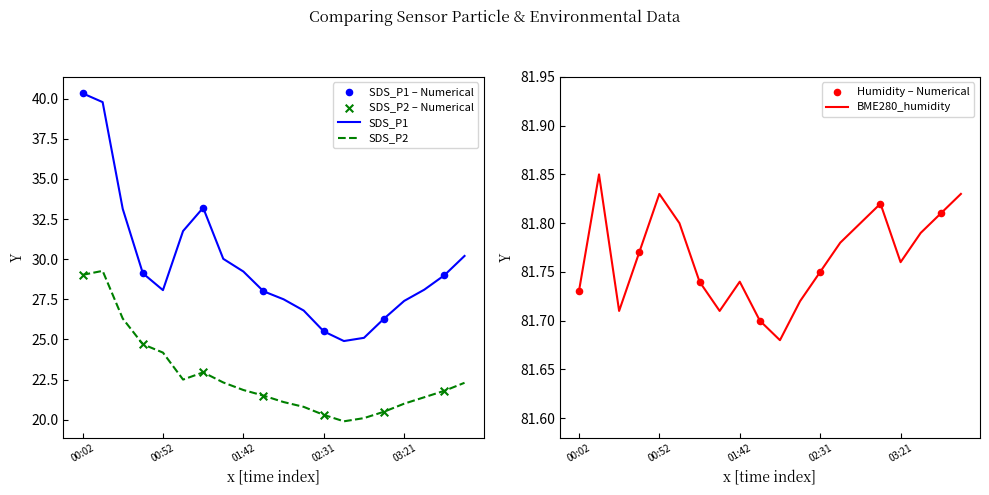

Which series reaches the maximum Y coordinate?

BME280_humidity